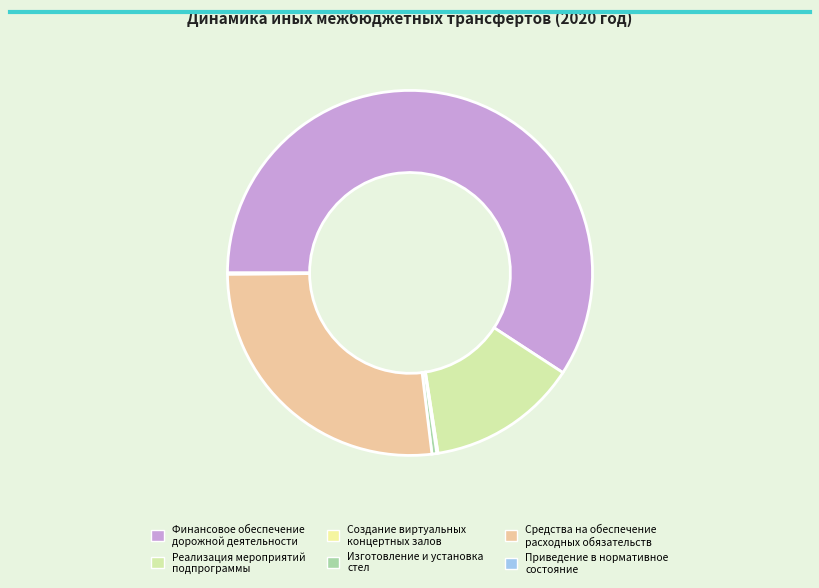

Which slice is the largest?

Финансовое обеспечение дорожной деятельности